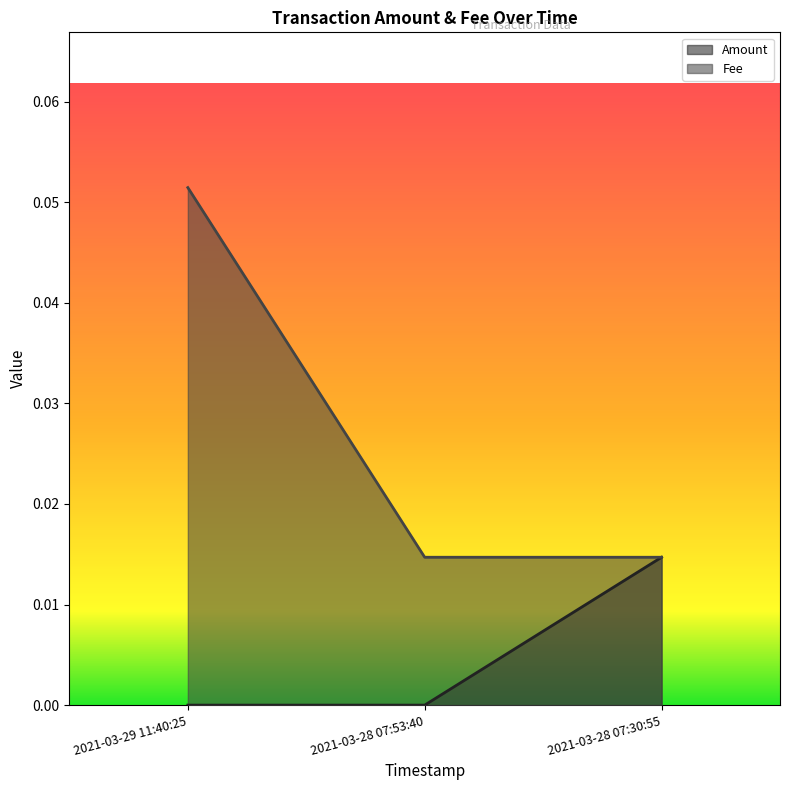

At which label does Fee reach its peak?

2021-03-29 11:40:25